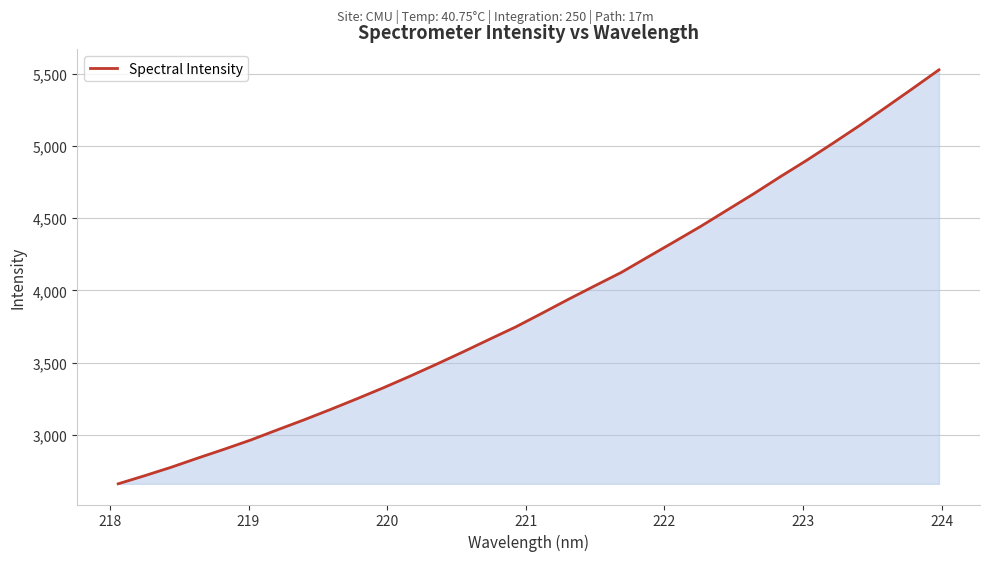

What is the average value?

3901.3